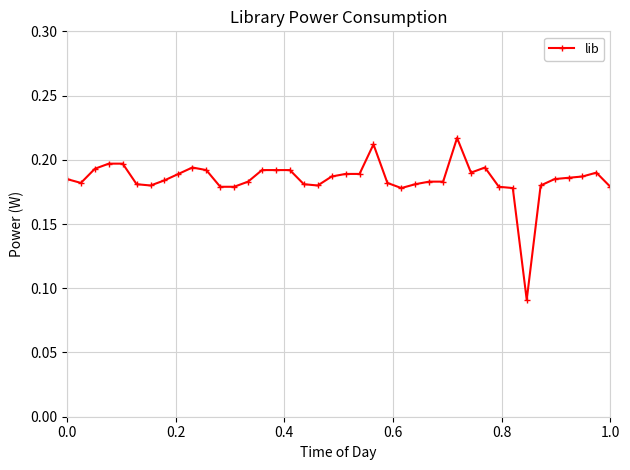

How many values are between 0 and 1?

40